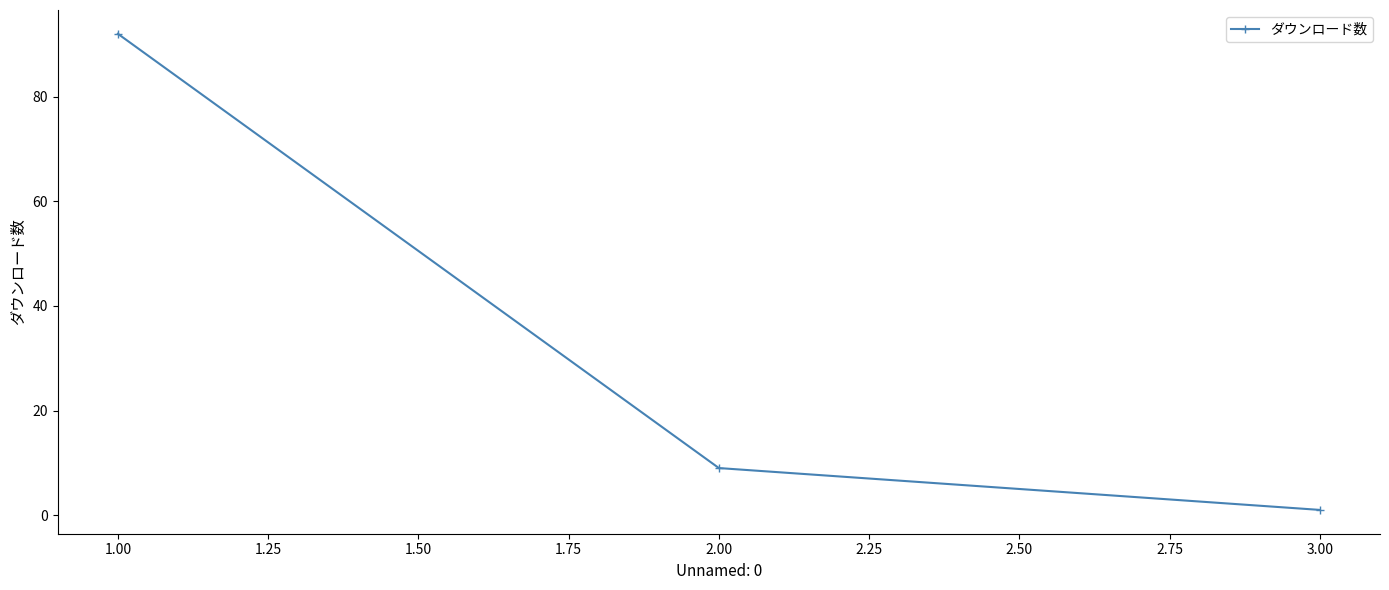

How many distinct data groups are displayed?

1